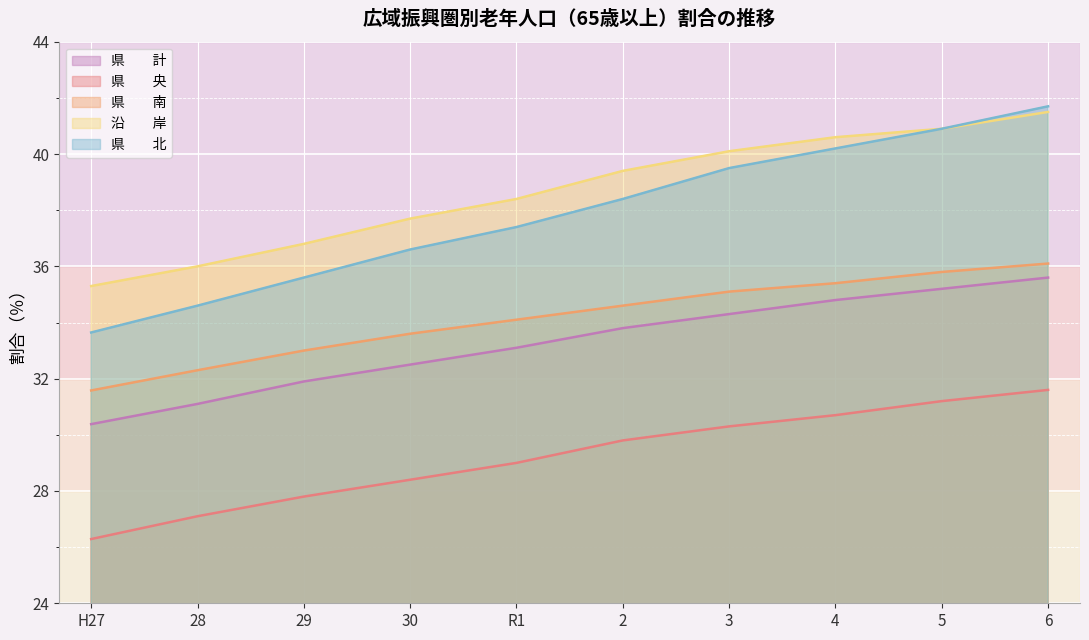

True or false: 沿　　岸 has more than 0 interior local peaks.

False